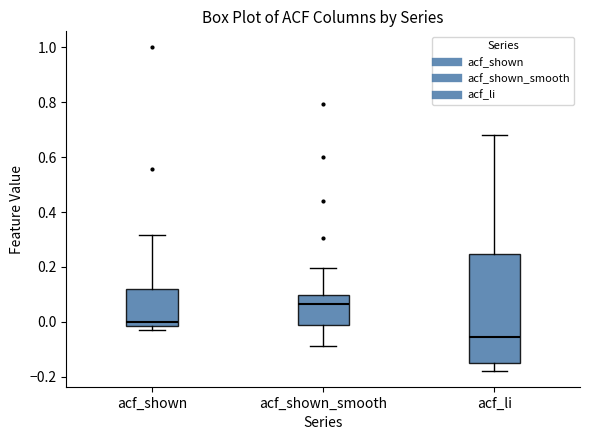

Which box has the highest median line?

acf_shown_smooth